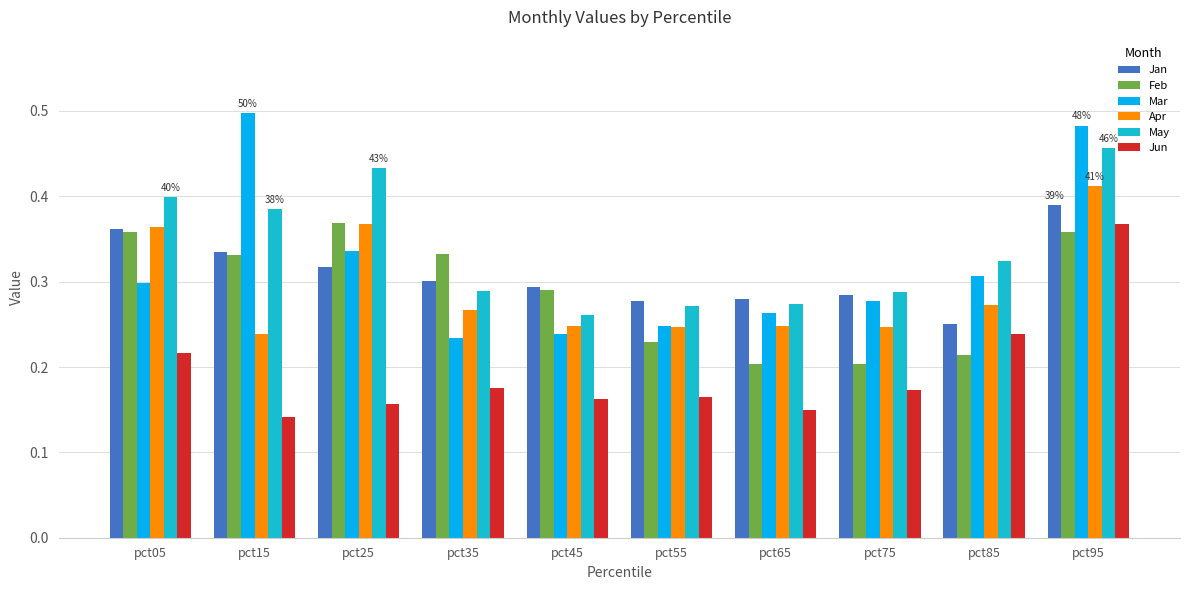

Count the Jan values in the range 0 to 1.

10